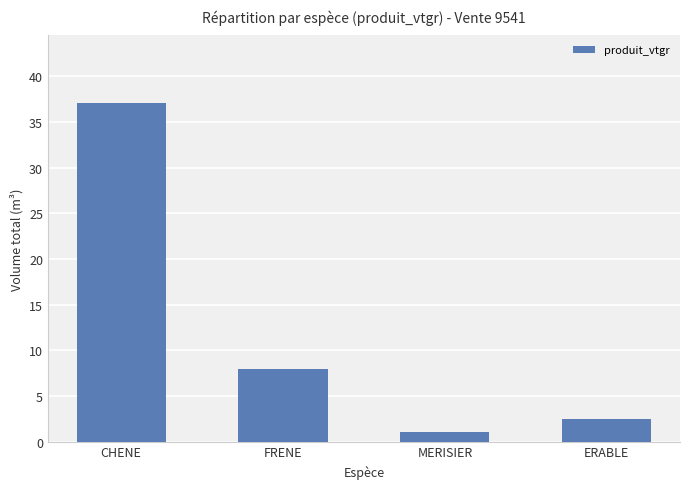

What is the sum of all values?

48.6